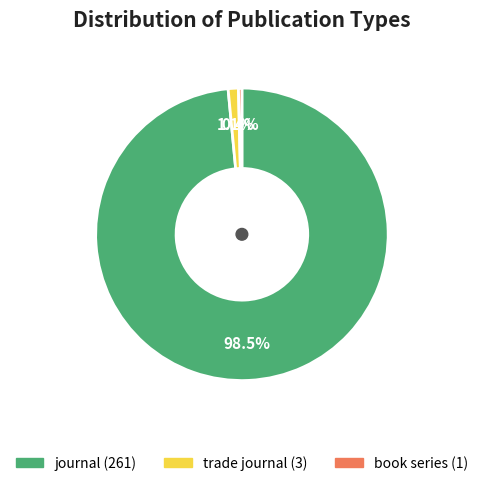

Is journal the majority of the pie?

Yes